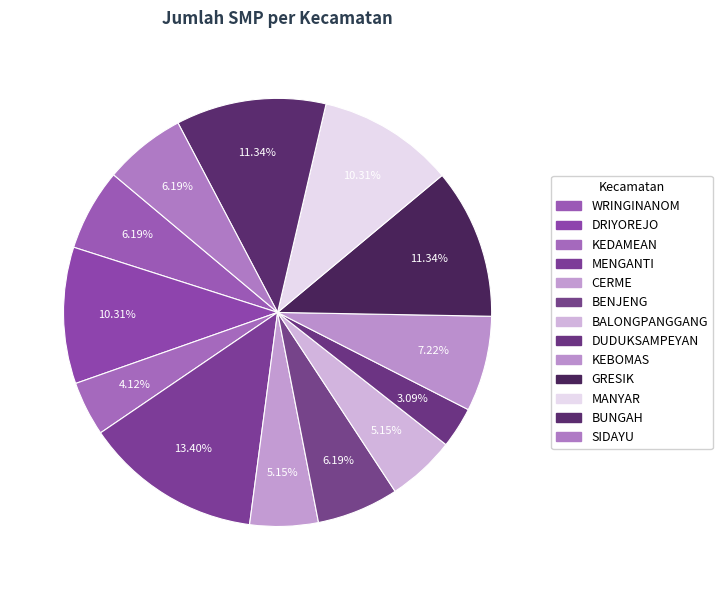

To the nearest percent, what percentage of the pie is SIDAYU?

6%